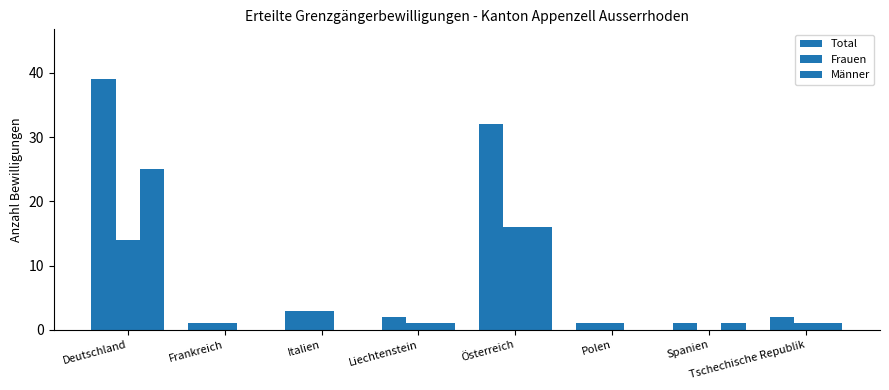

Which category has the lowest value in the Frauen series?

Spanien